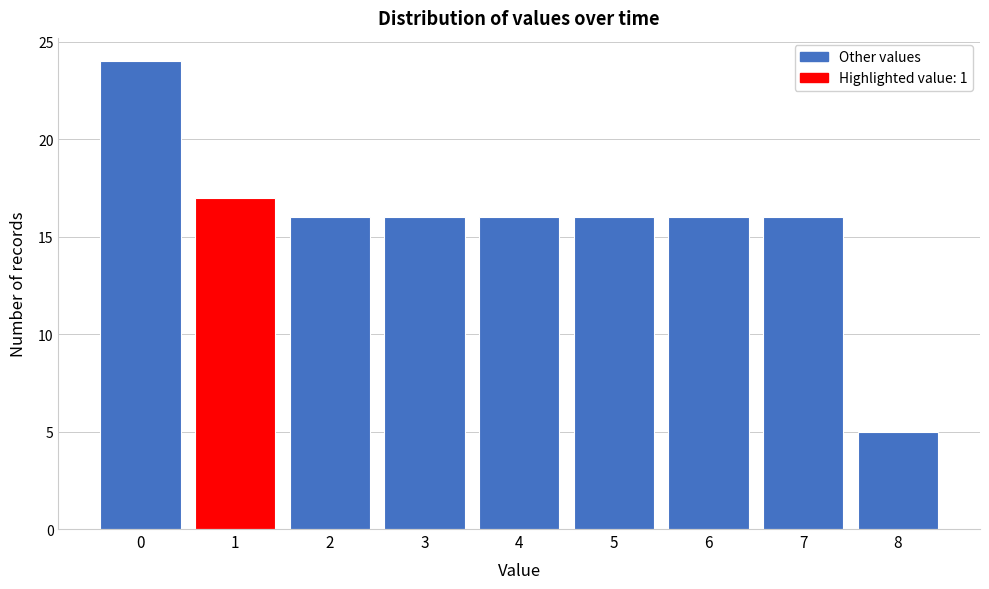

Reading left to right, extract all data points from this chart.

24	17	16	16	16	16	16	16	5